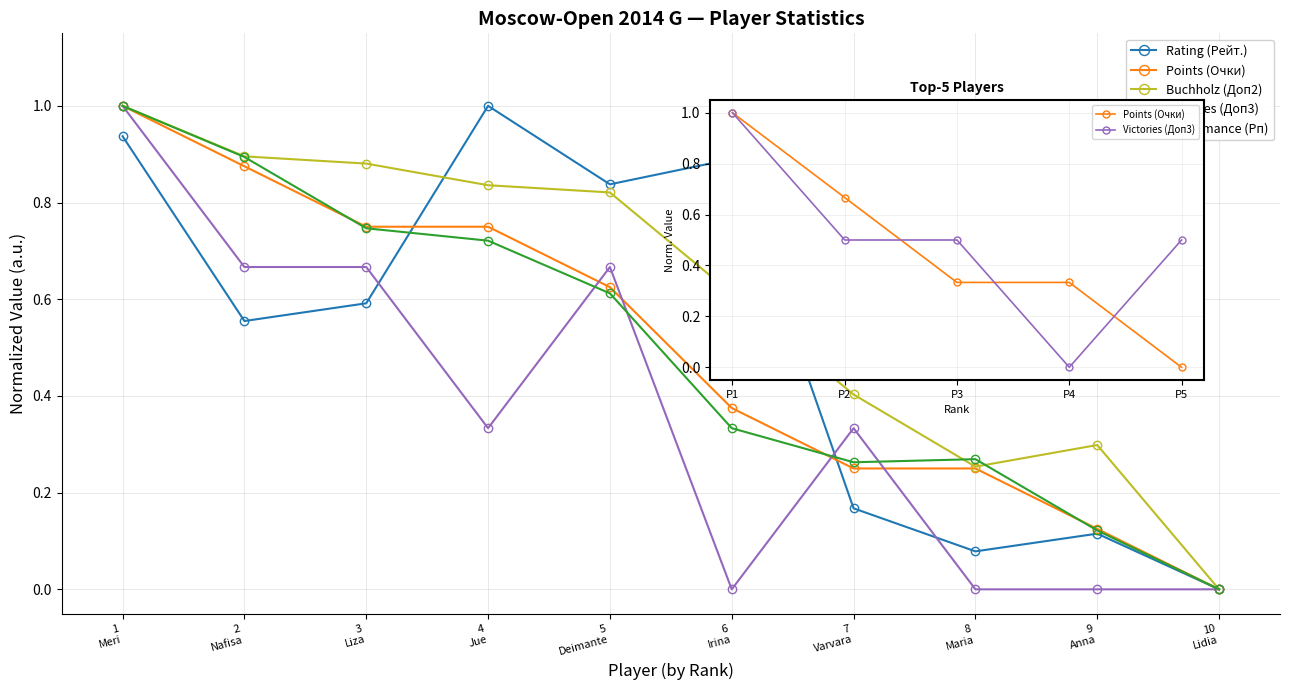

Which label corresponds to the largest value in the chart?

1 Meri